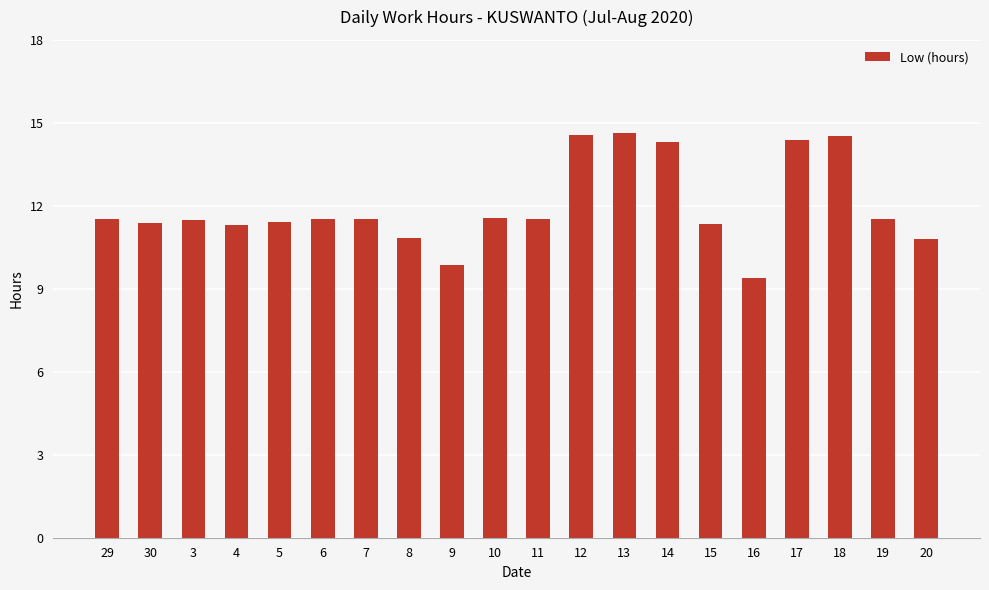

The chart shows a value of 5.5 at 19. True or false?

False